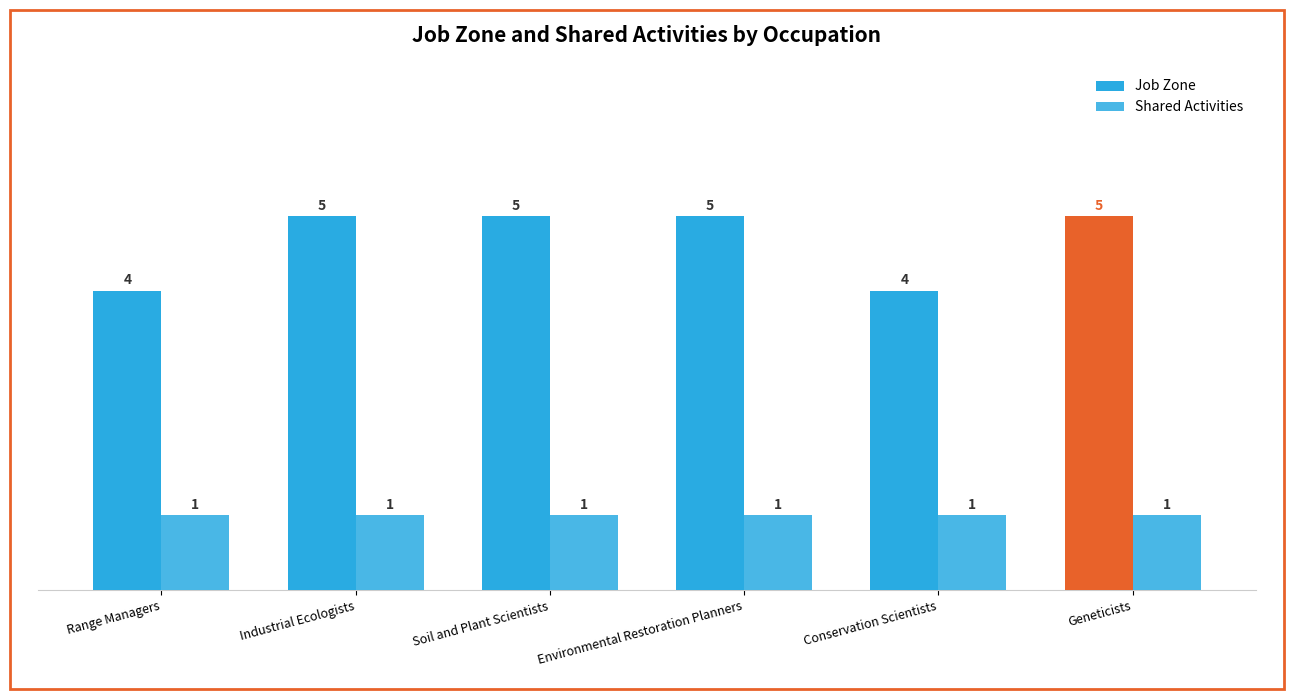

Which series changed the most between Conservation Scientists and Geneticists?

Job Zone